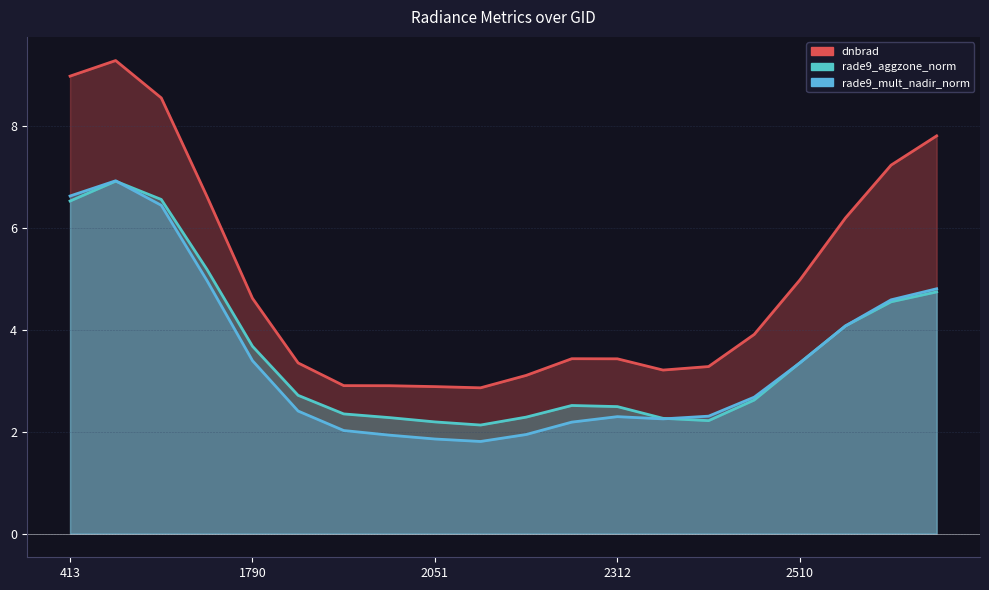

Does the chart have visible grid lines?

Yes